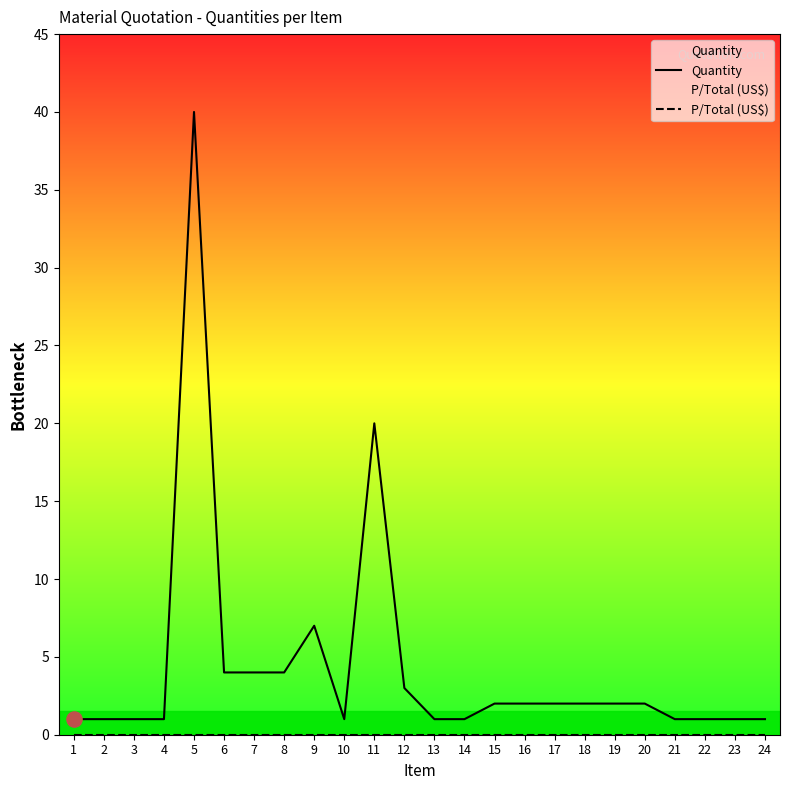

Is the value of Quantity at 17 greater than the value of P/Total (US$) at 12?

Yes